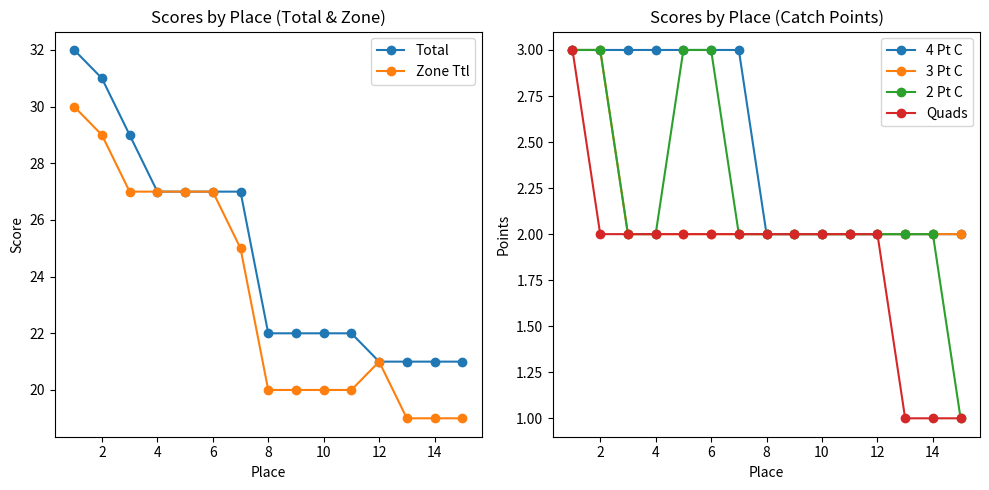

What is the sum of the Total values at 0 and 12?

59